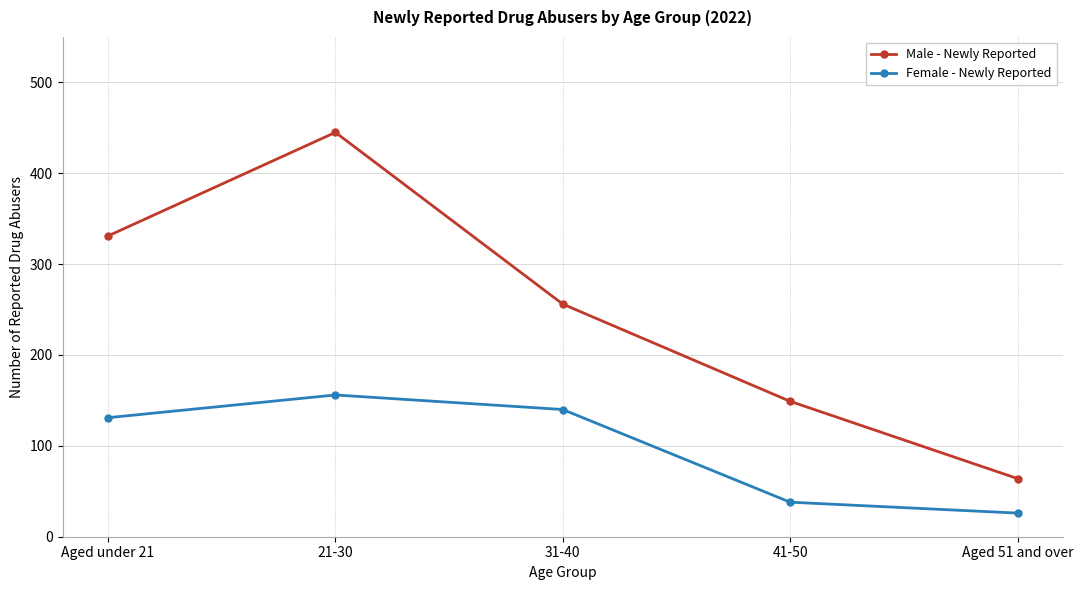

Which series has the largest total across all categories?

Male - Newly Reported